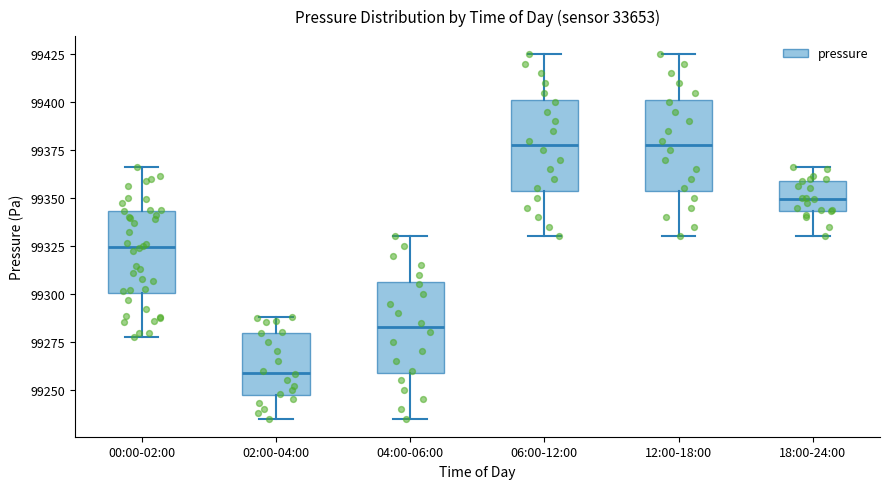

Where is the lower edge of the box for 06:00-12:00 on the y-axis? The values are not printed on the chart, so give them approximately, as read against the axis.

99355